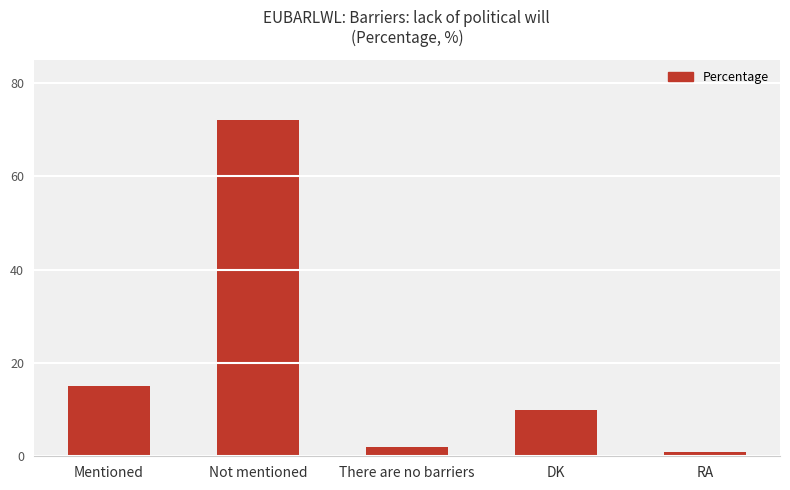

Is it true that the value at There are no barriers is 2?

True